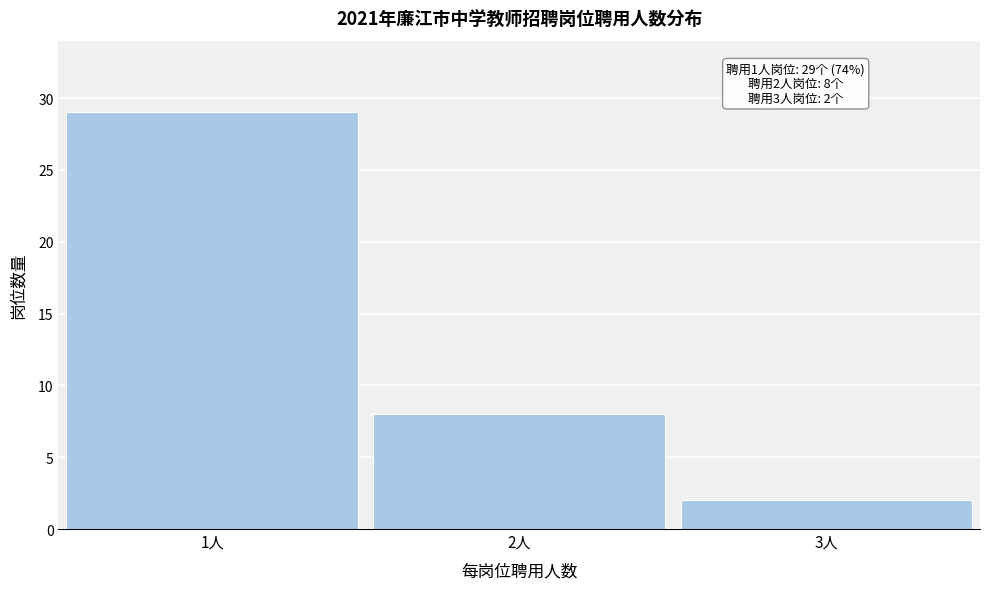

Reading left to right, transcribe all the data shown in this chart.

29	8	2